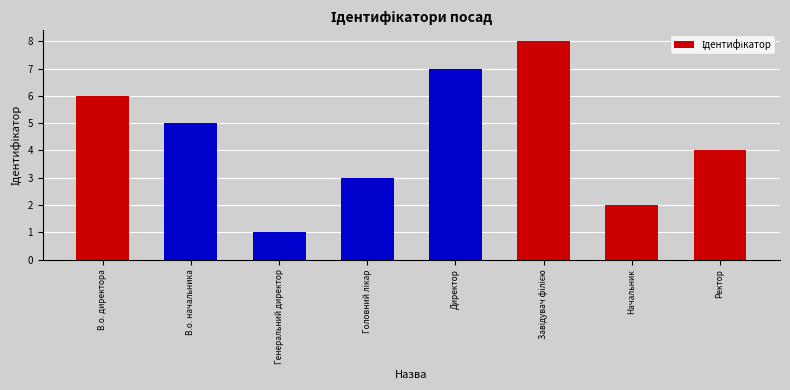

Reading right to left, list all the values displayed in this chart.

4	2	8	7	3	1	5	6